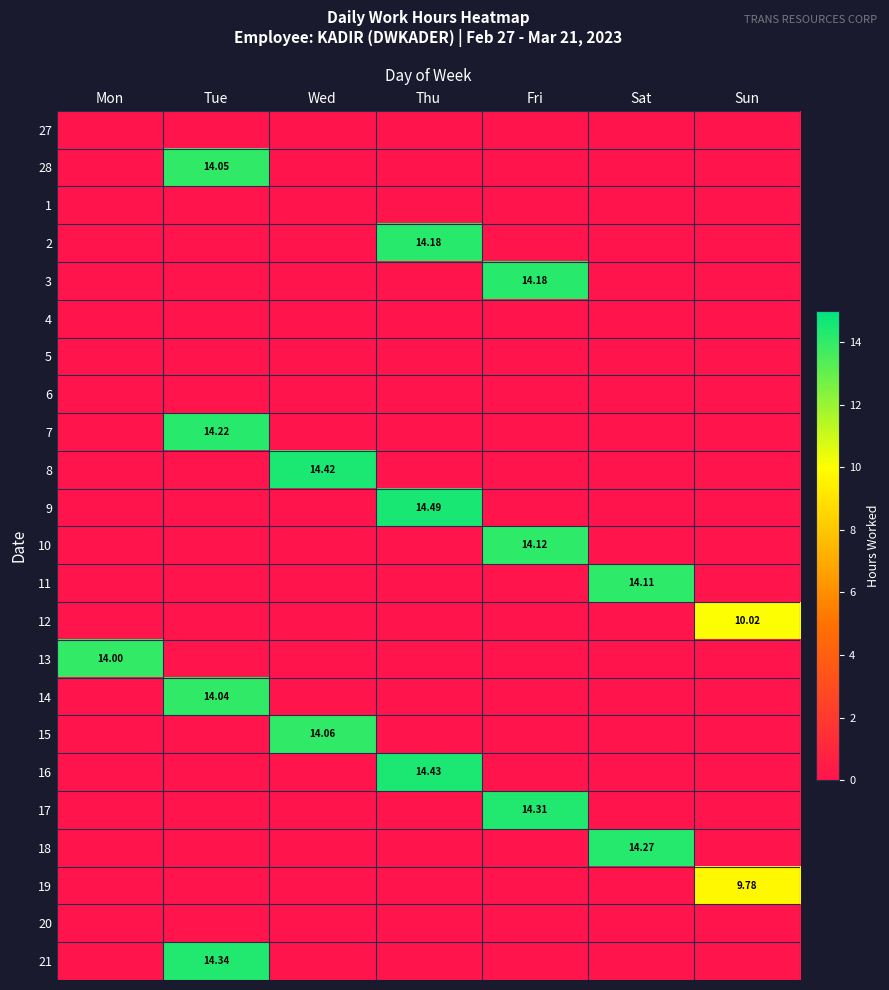

Is it true that 10 equals 0.0 at Wed?

True